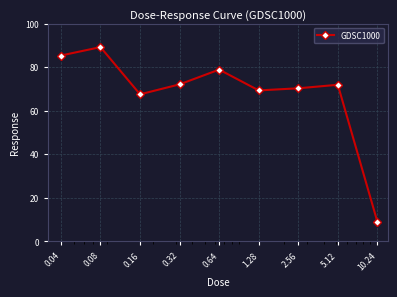

What is the value of the 5th point from the left?

78.9